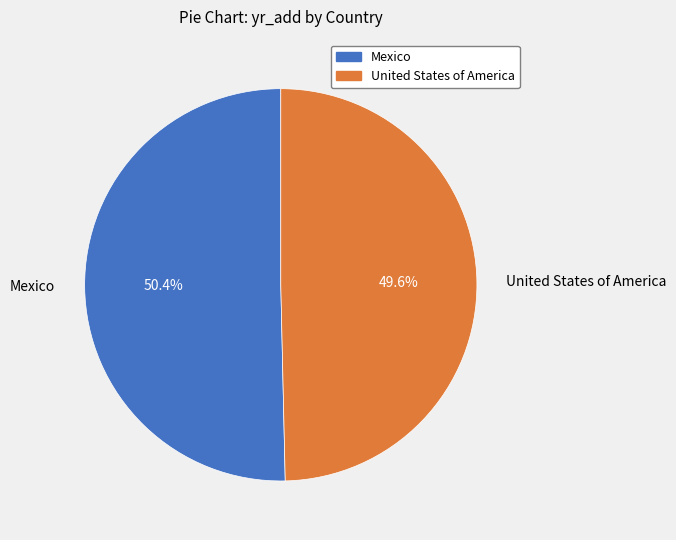

The United States of America slice represents 50% of the pie. True or false?

True